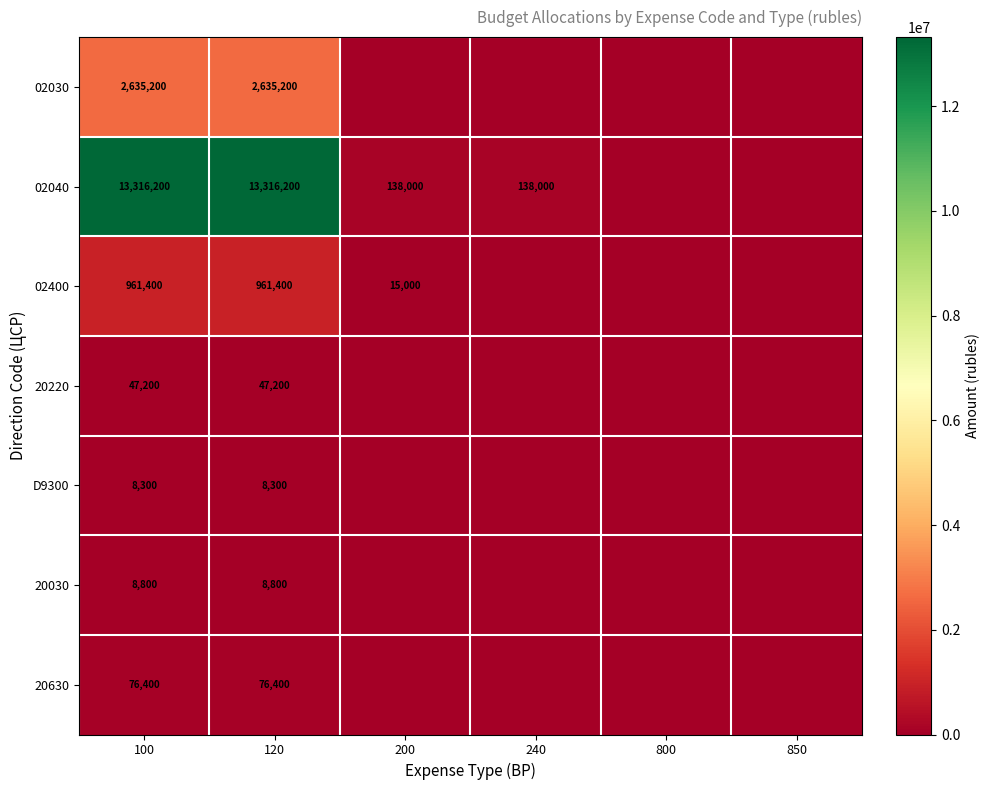

True or false: 20030 has a value of 8800 at 120.

True